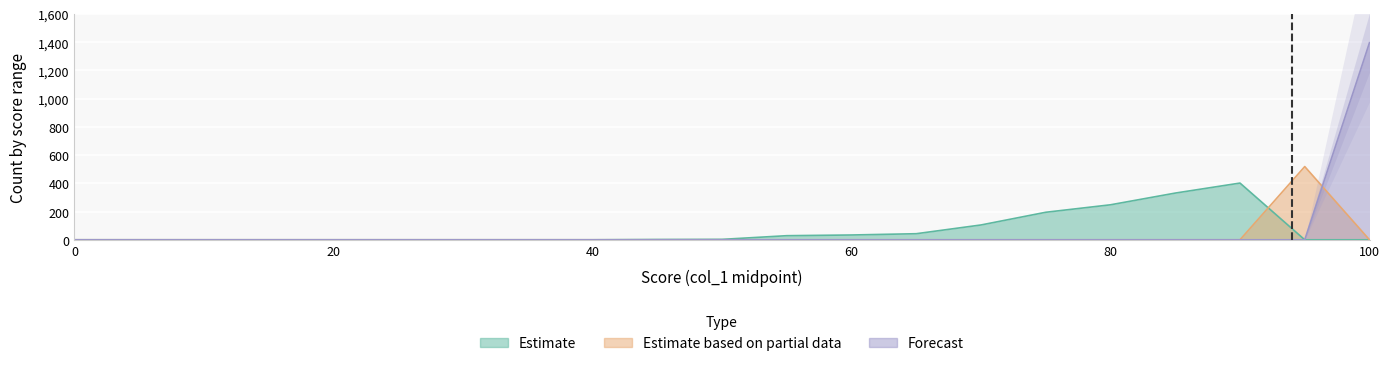

What is the sum of the Estimate based on partial data values at 20 and 95?

519